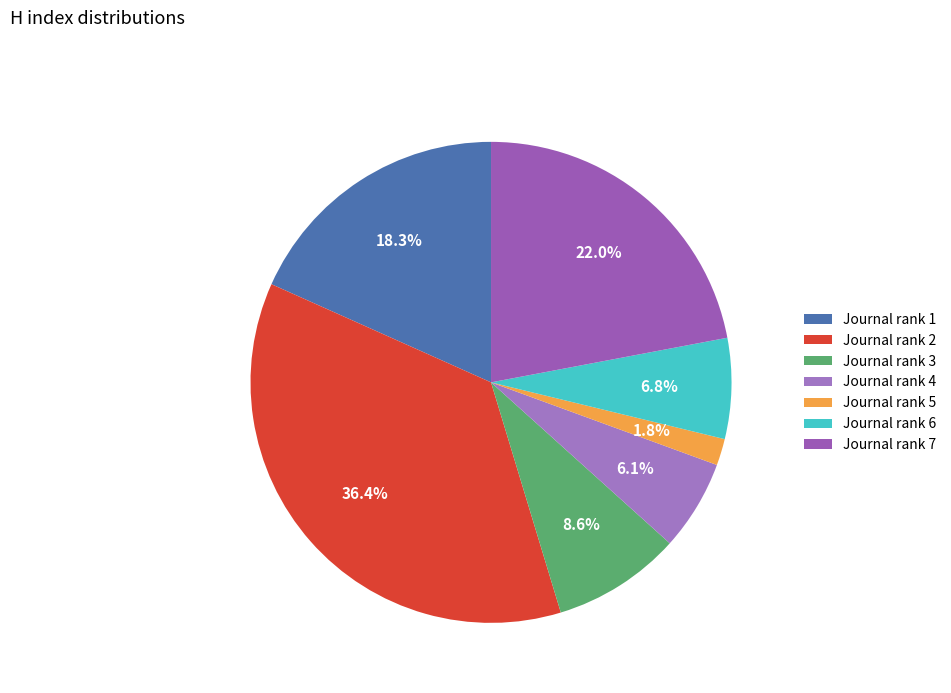

How many segments does this pie chart have?

7